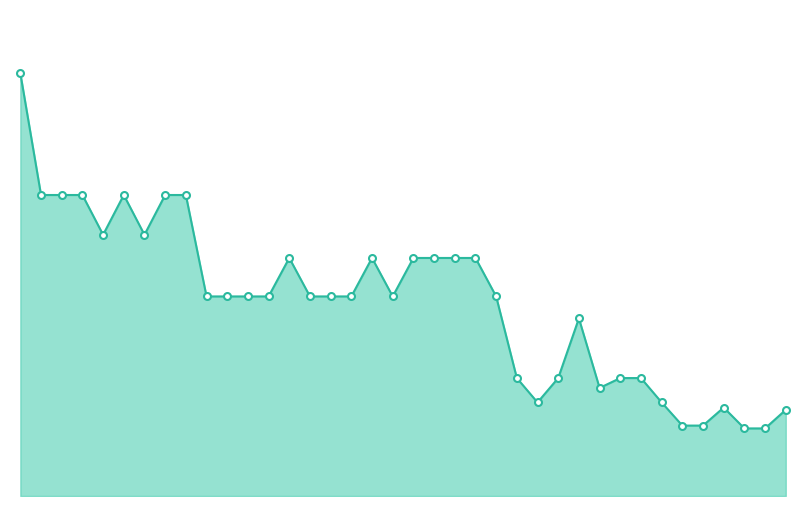

How many lines are shown in the chart?

1